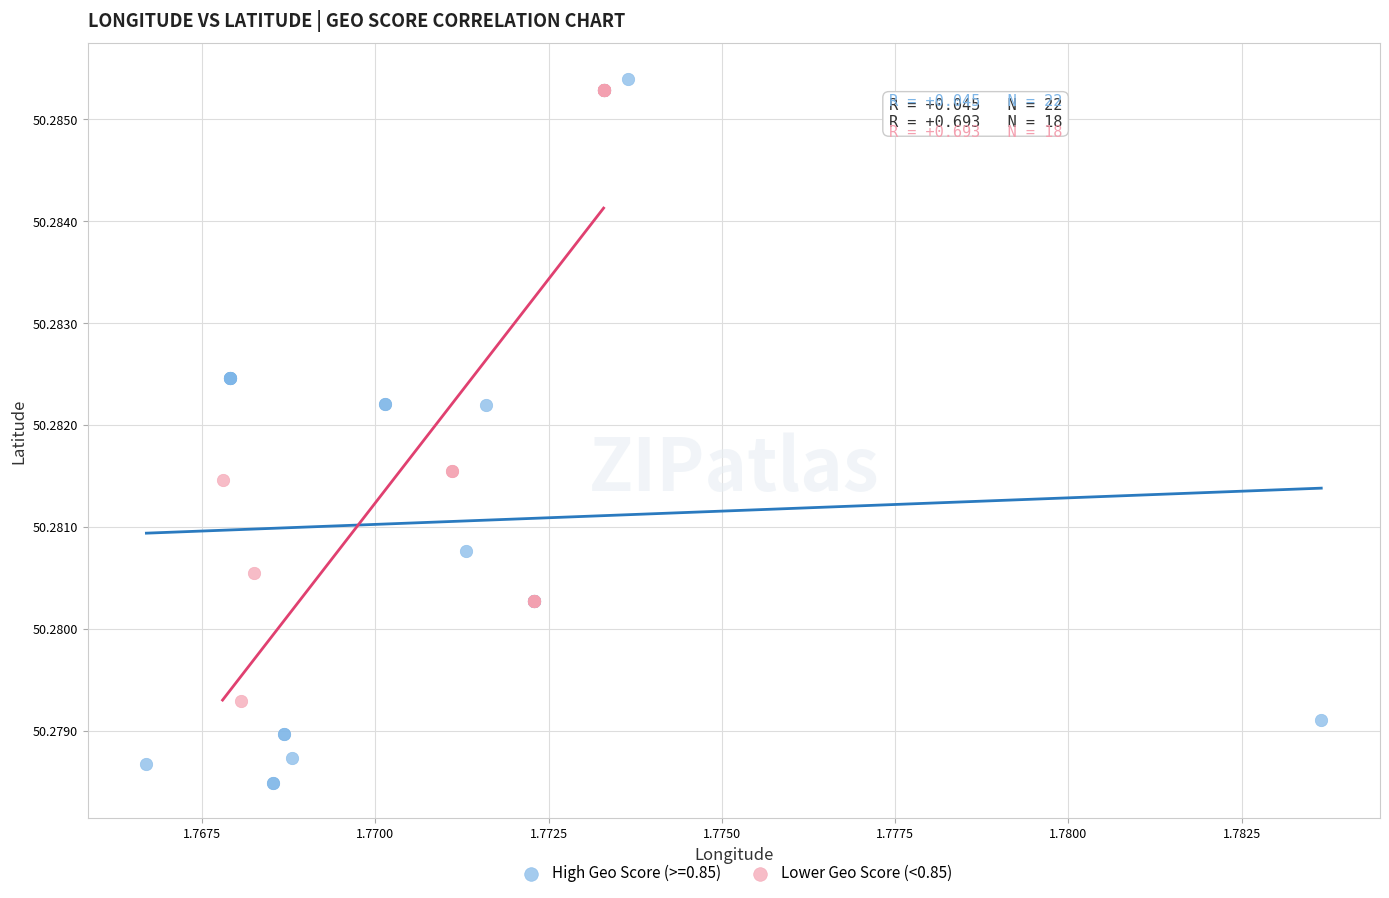

Which series has the widest spread of Y values?

High Geo Score (>=0.85)